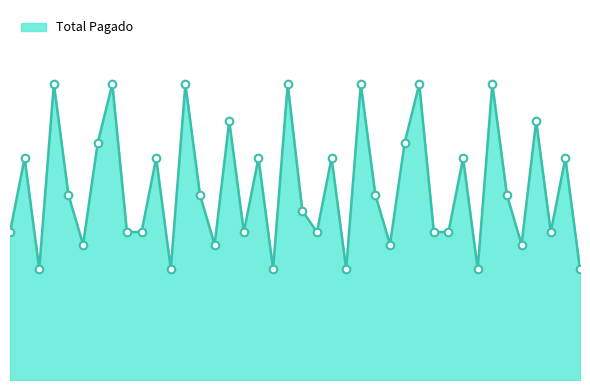

Does the chart have visible grid lines?

No